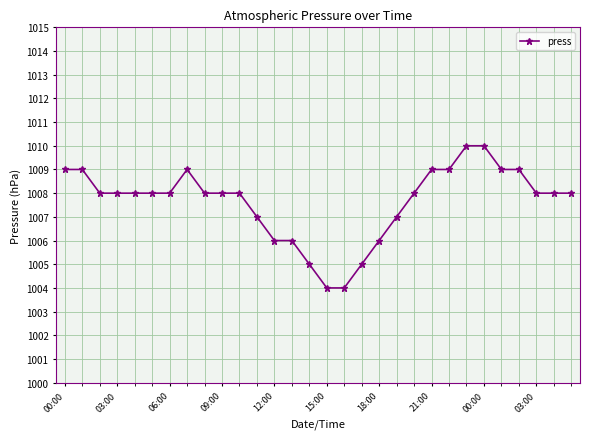

What is the minimum value shown in the chart?

1004